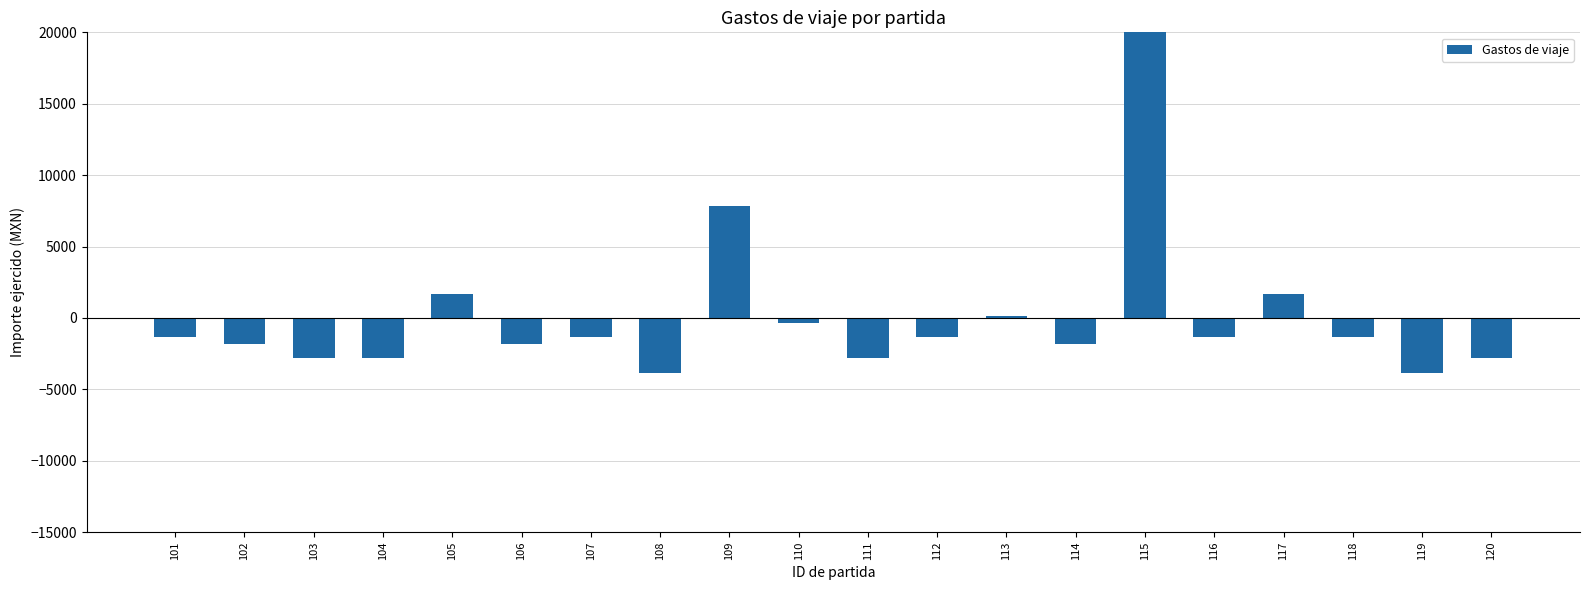

Read the value at 102.

-1829.0